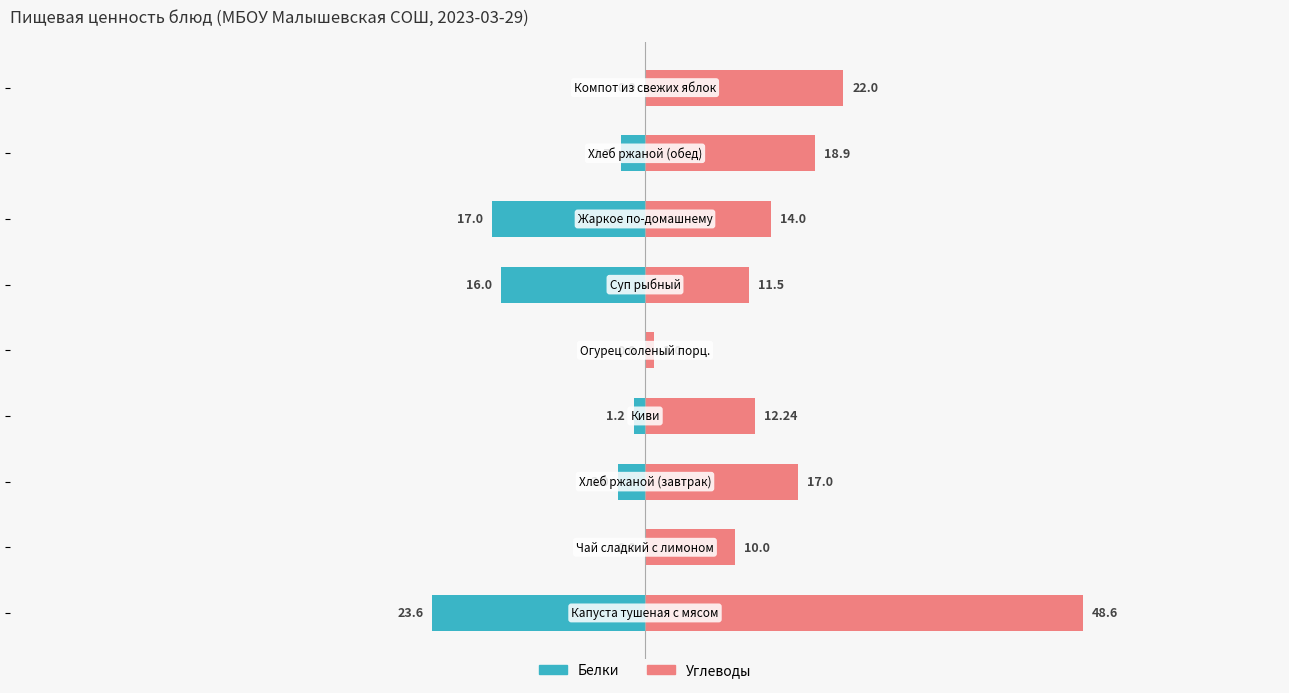

How many series are shown in this chart?

2